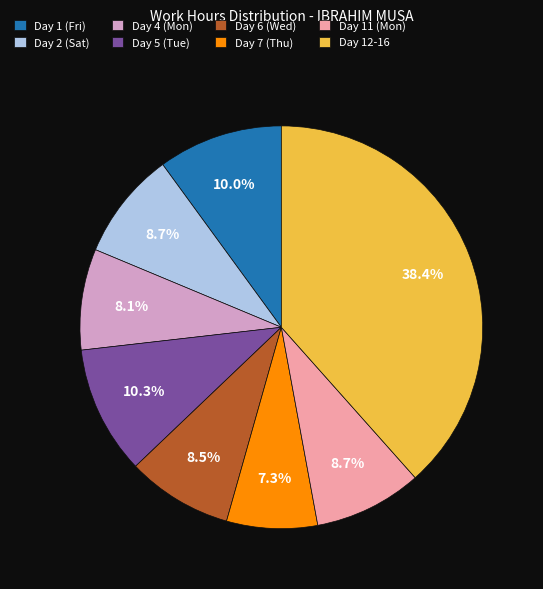

Between Day 4 (Mon) and Day 1 (Fri), which is larger?

Day 1 (Fri)